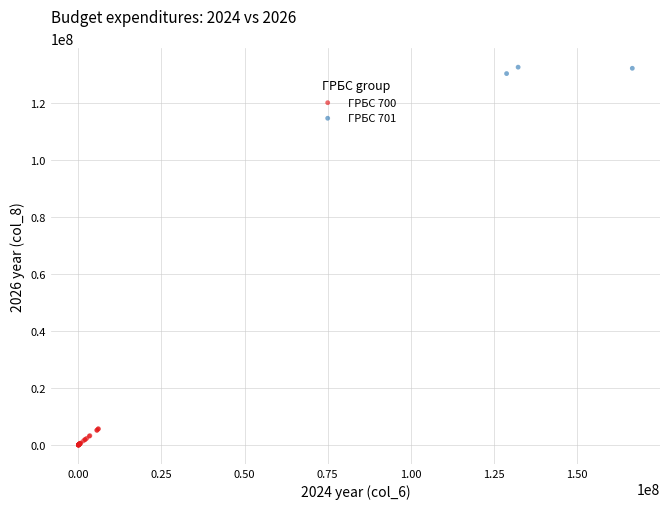

Which series contains the lowest Y value?

ГРБС 700